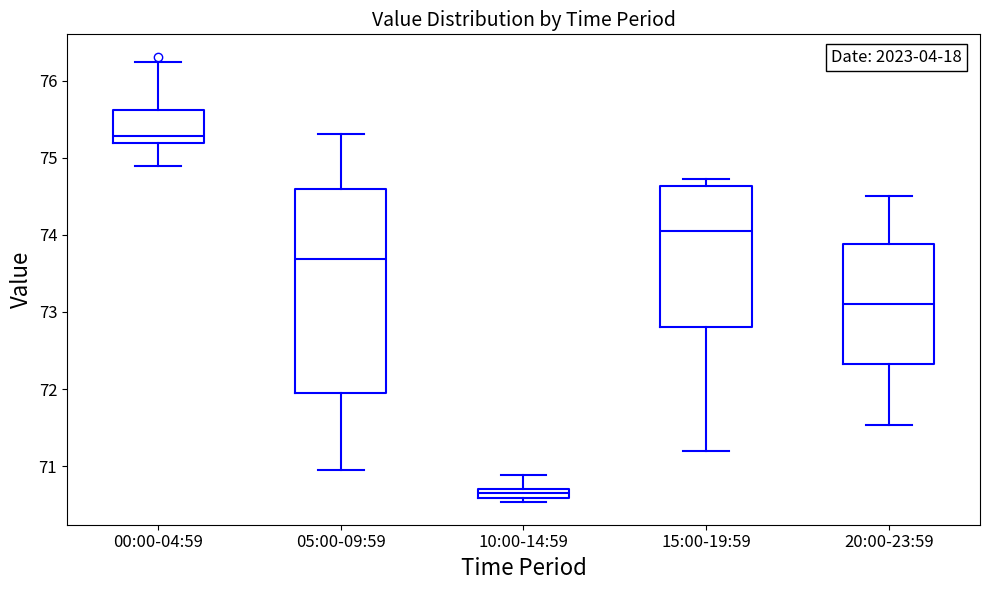

Which box's median line is the lowest?

10:00-14:59